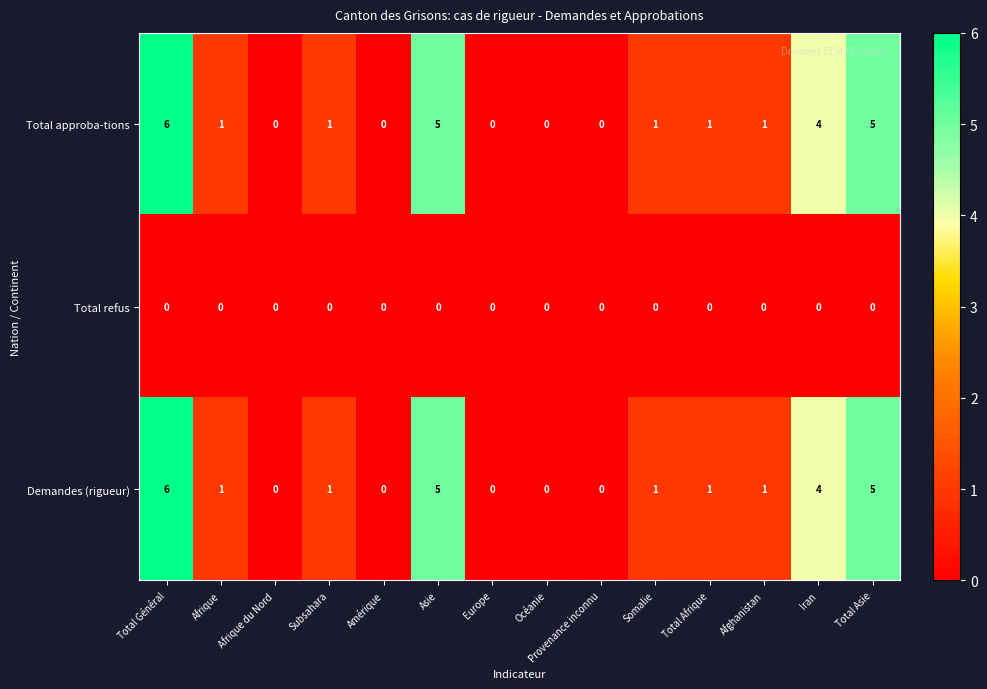

What is the sum of all Total approba-tions values?

25